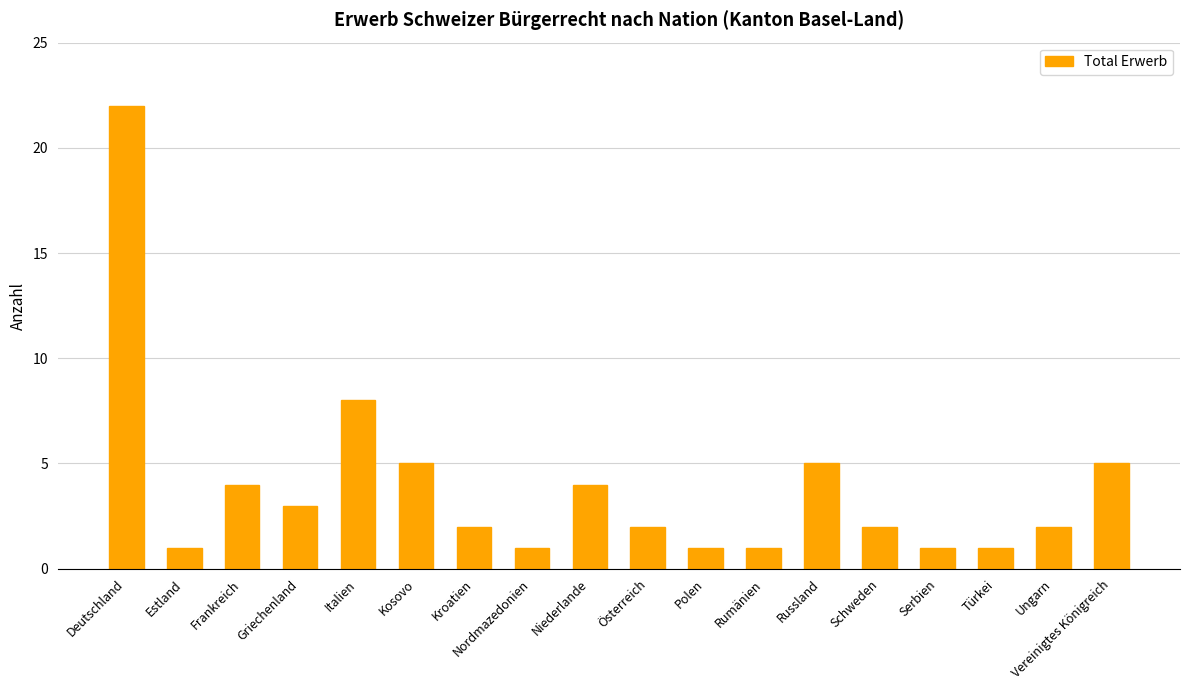

What is the change in value from Österreich to Polen?

-1